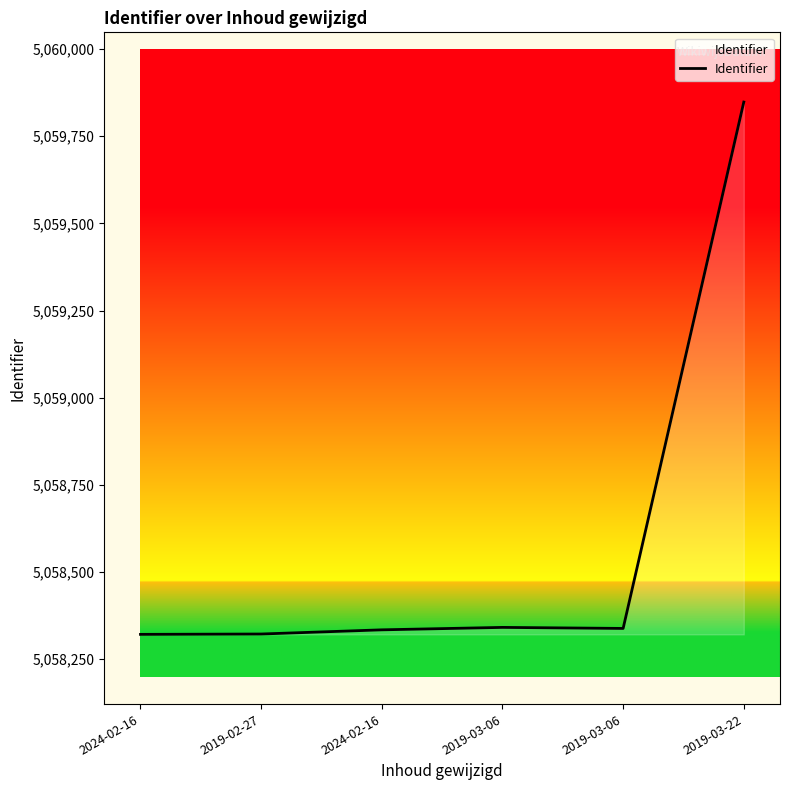

At which label is the value closest to 5059084?

2019-03-06